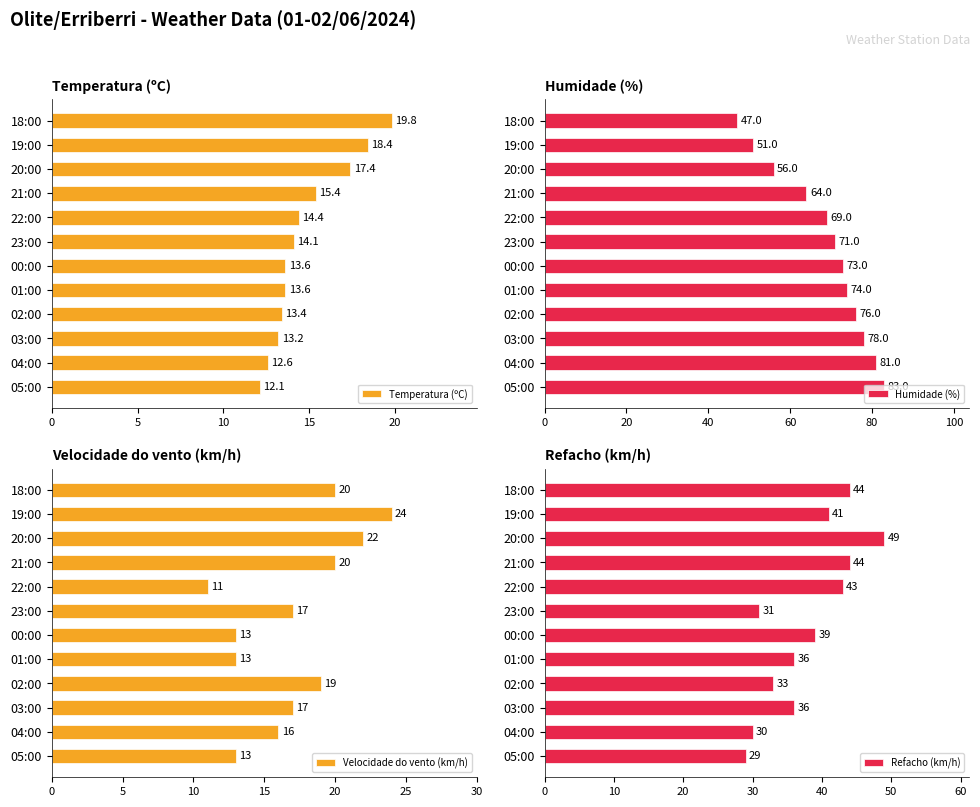

What is the approximate value of Temperatura (ºC) at 20:00?

17.4